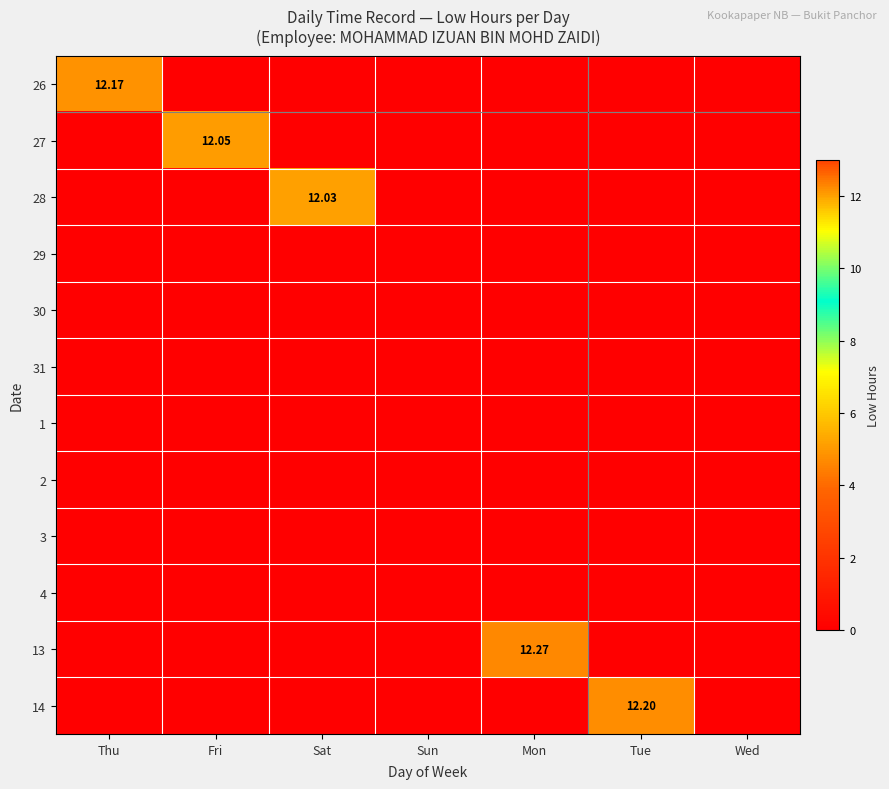

The value of 2 at Mon is 0.0. True or false?

True